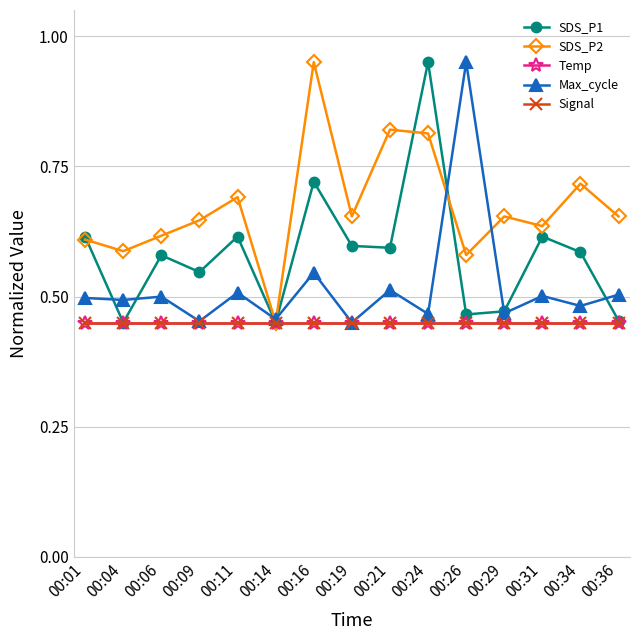

Does the chart have visible grid lines?

Yes